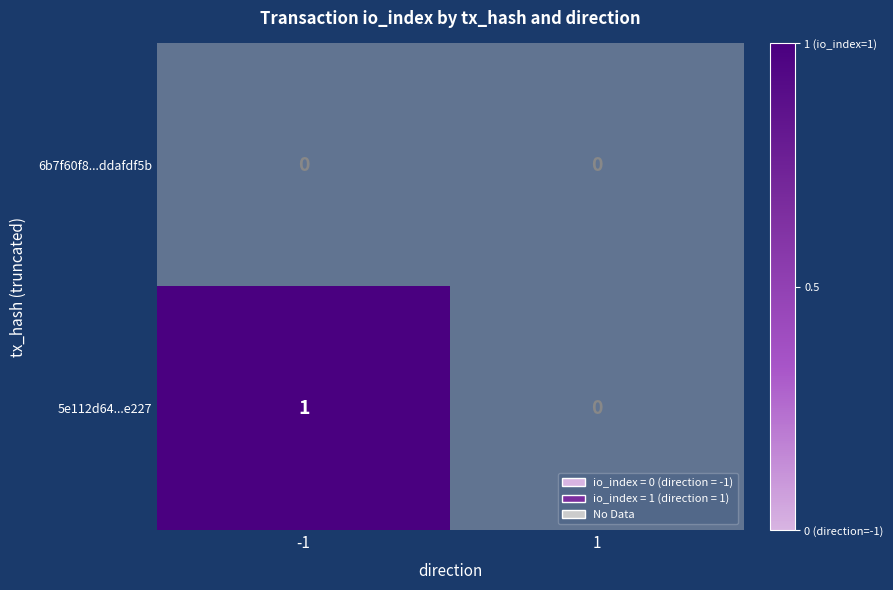

The value of 5e112d64...e227 at -1 is 1. True or false?

True